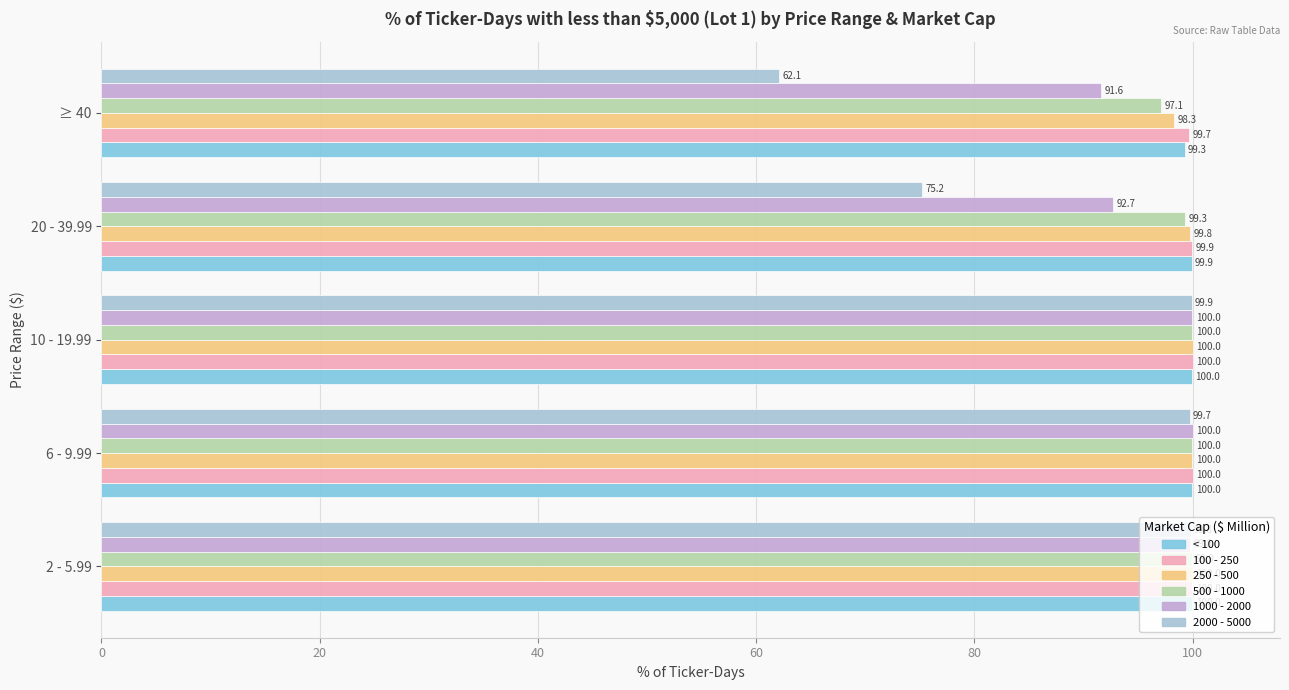

Which series has the largest total across all categories?

100 - 250